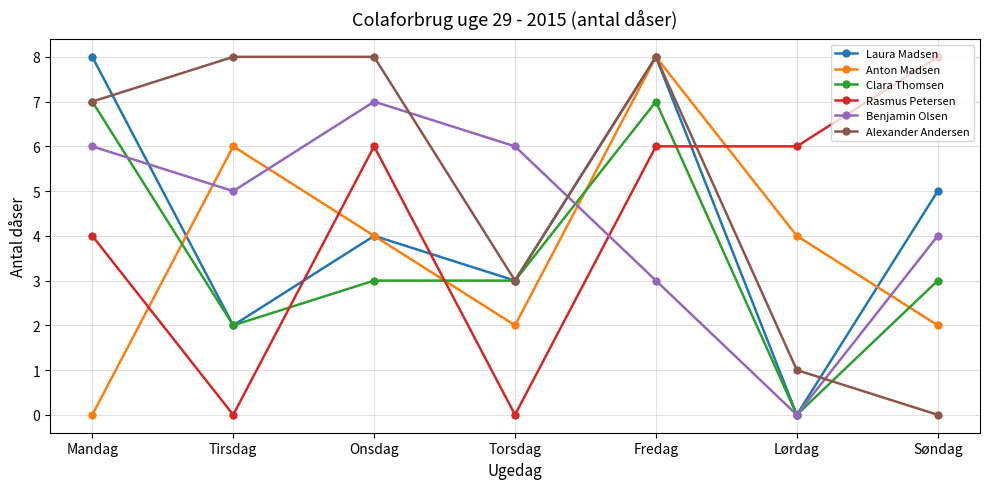

At how many categories does at least one series exceed 0?

7